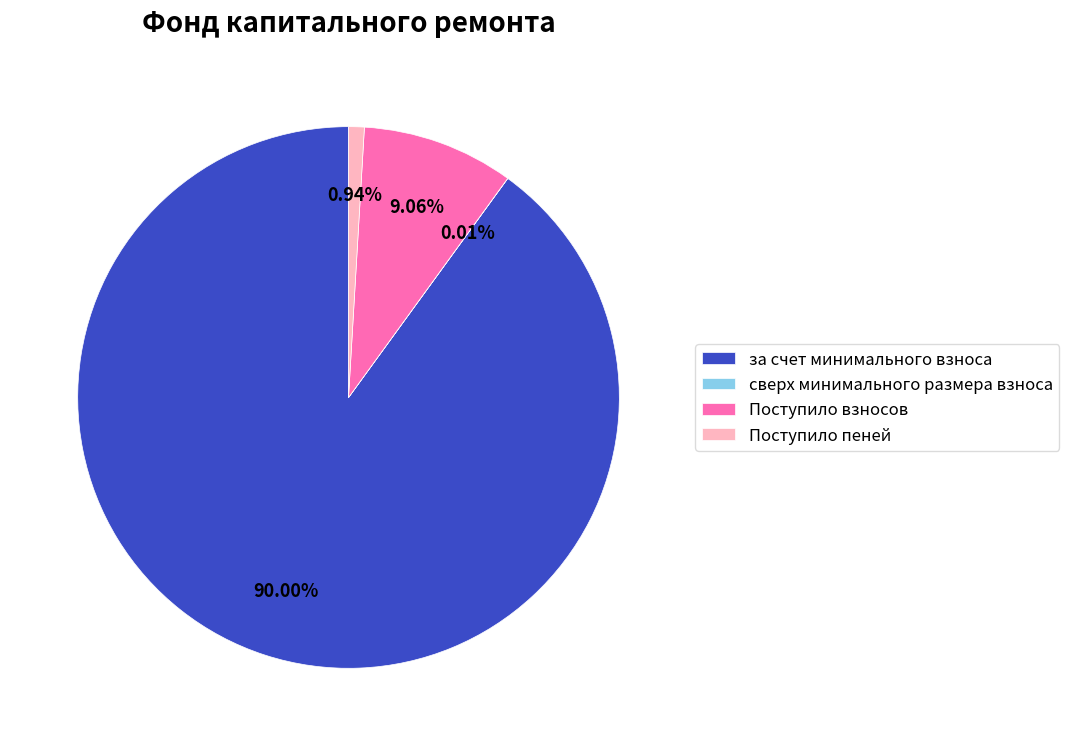

To the nearest percent, what is the difference between the Поступило пеней and за счет минимального взноса slice percentages?

89%